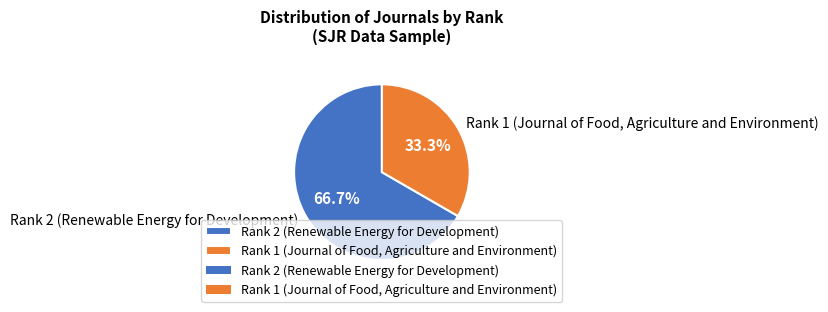

Combined, do Rank 2 (Renewable Energy for Development) and Rank 1 (Journal of Food, Agriculture and Environment) account for over 50%?

Yes